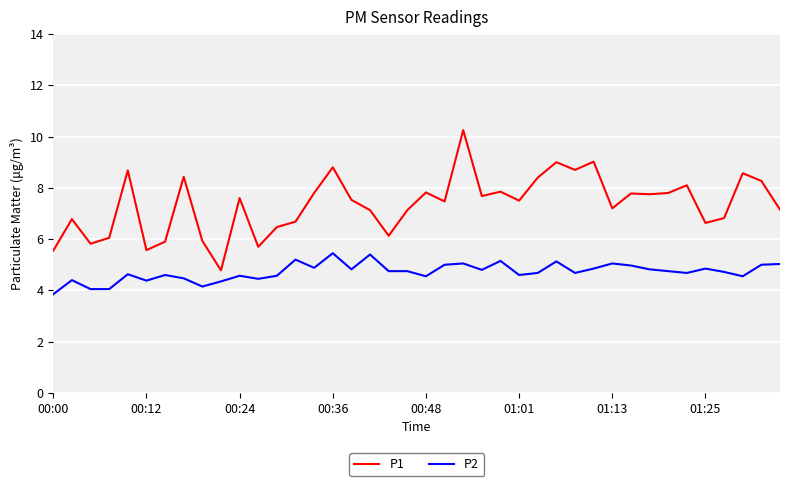

List the series in order of their overall mean, highest first.

P1, P2